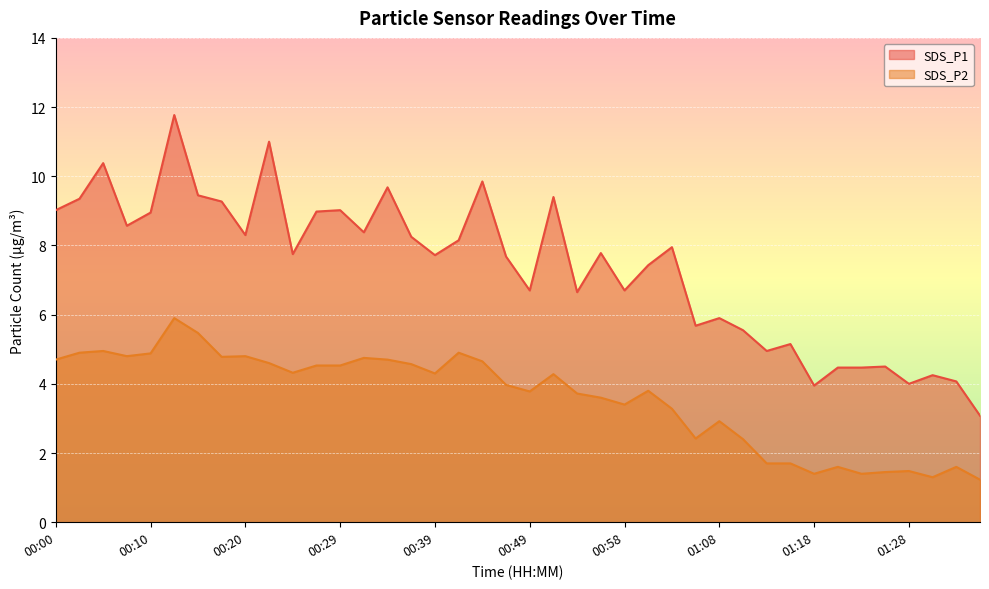

What is the sum of all SDS_P2 values?

143.5